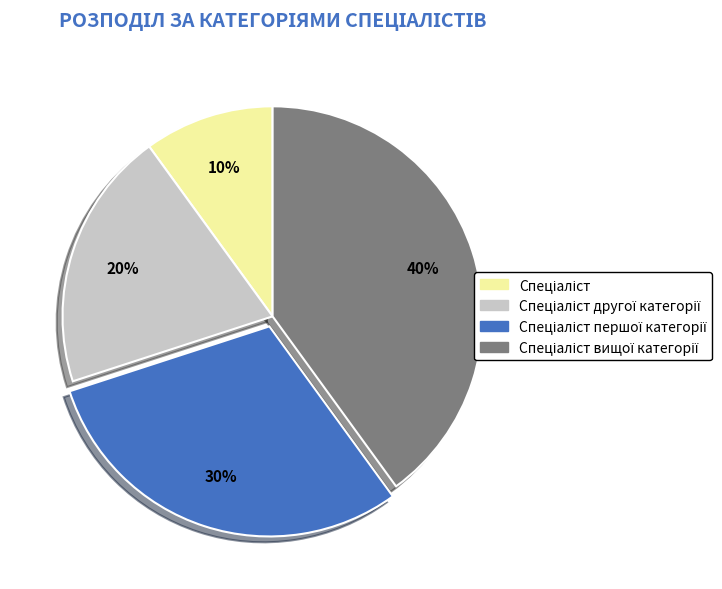

To the nearest percent, what is the difference between the largest and smallest slice percentages?

30%